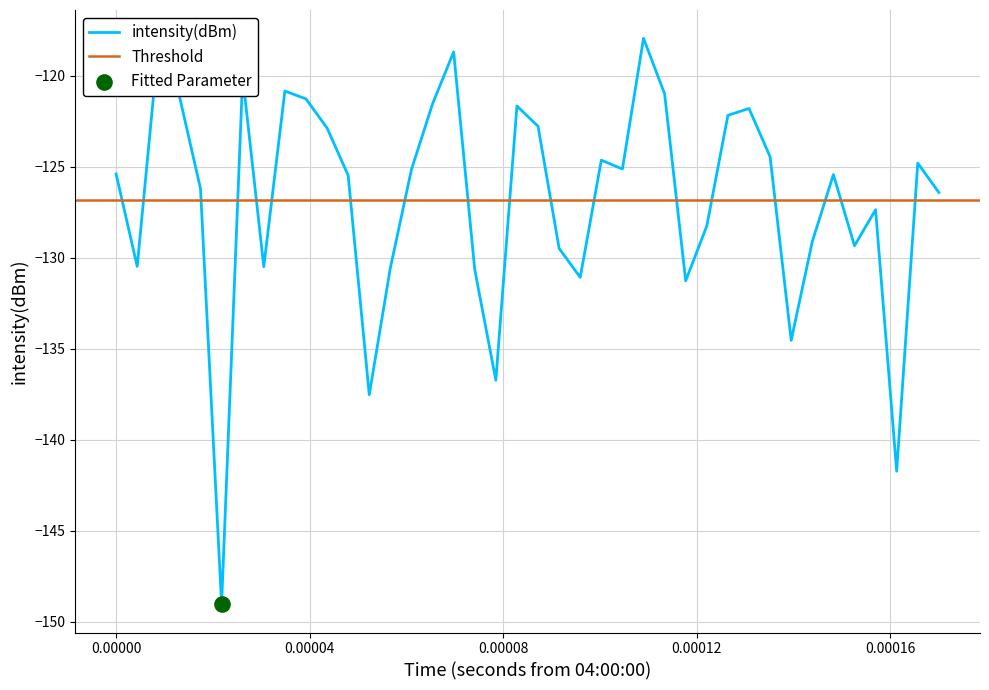

What is the maximum value for intensity(dBm)?

-117.9